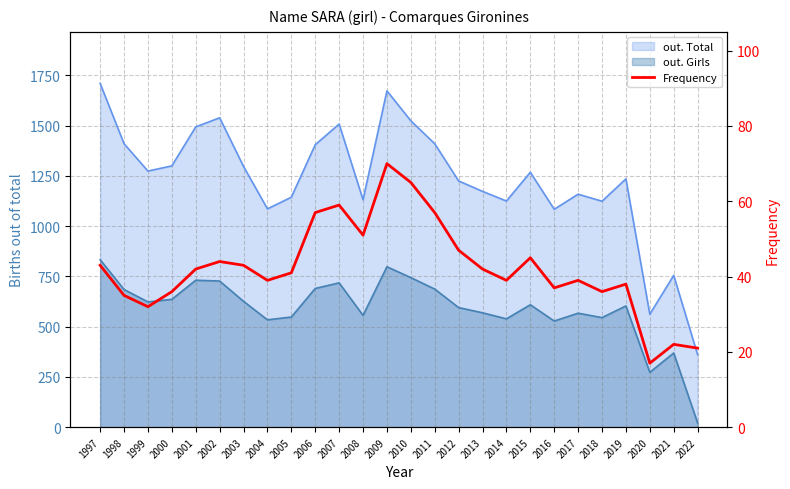

How many values exceed 42?

11